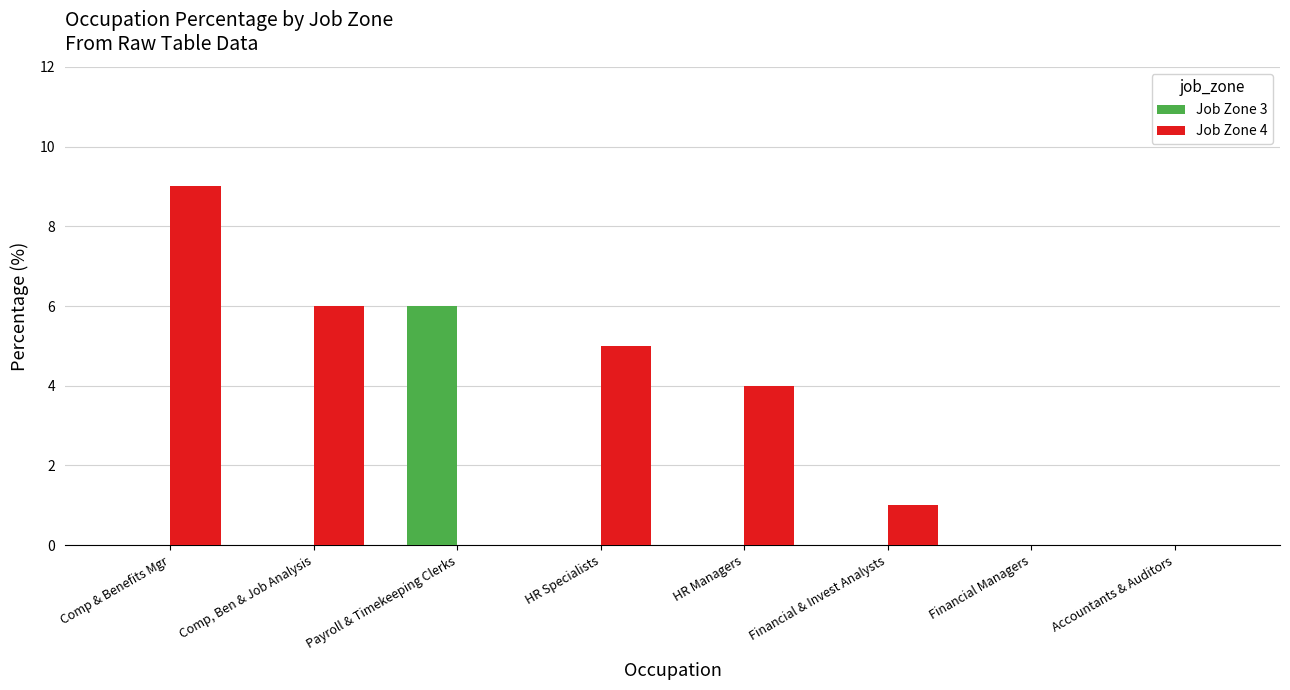

How many categories are shown in the chart?

8